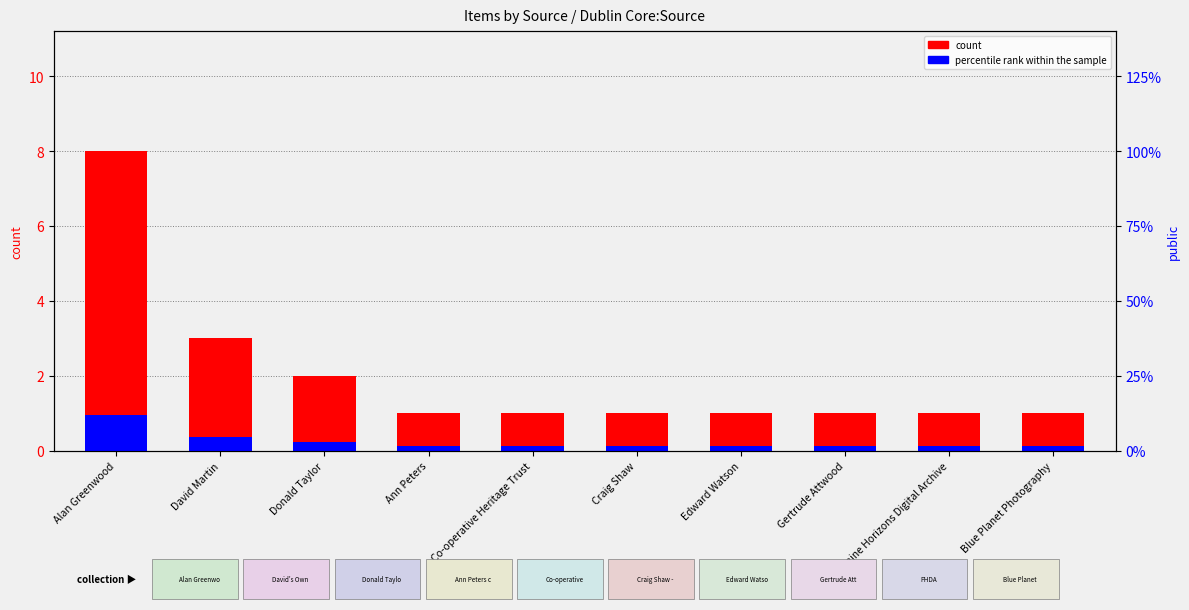

How many data points does each series have?

10